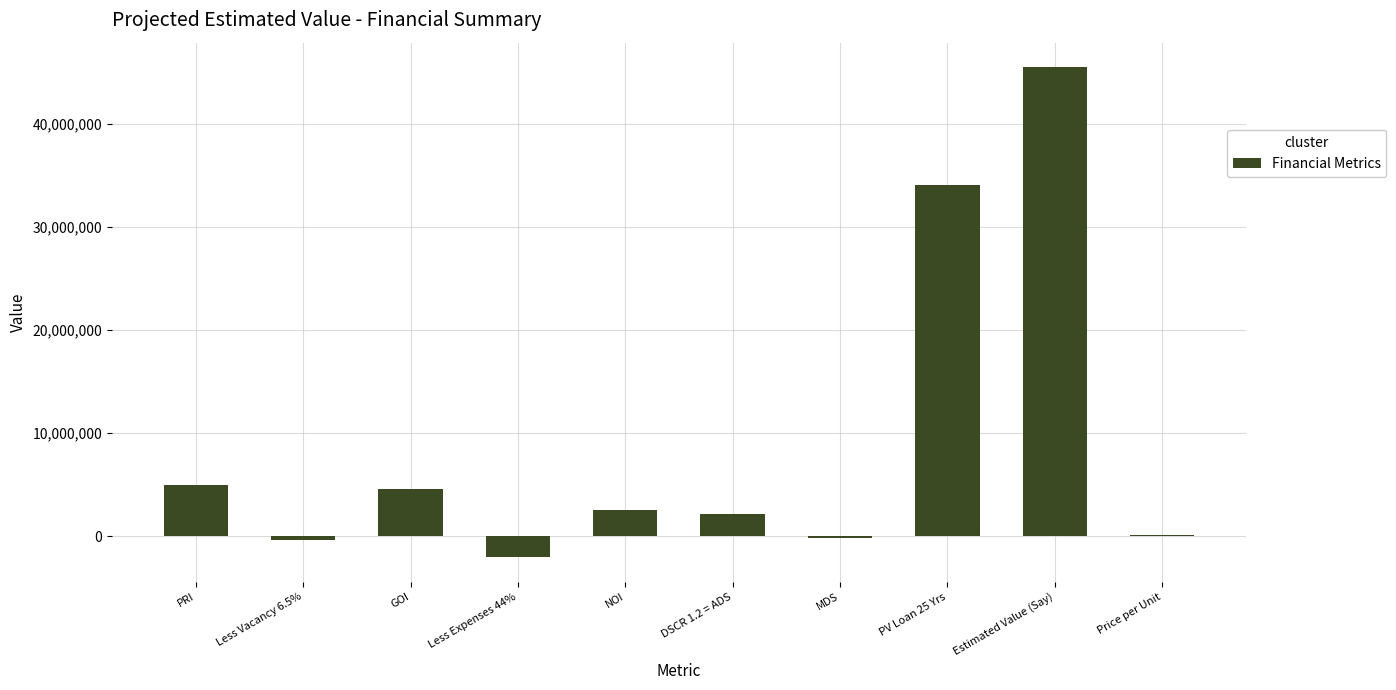

What is the difference between the values at DSCR 1.2 = ADS and Estimated Value (Say)?

43340150.0